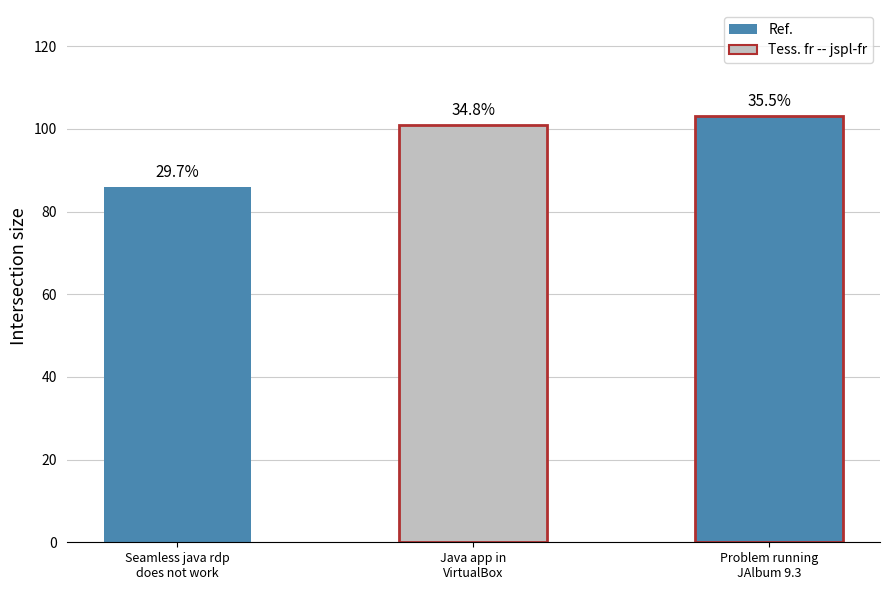

Which label corresponds to the smallest value in the chart?

Seamless java rdp does not work